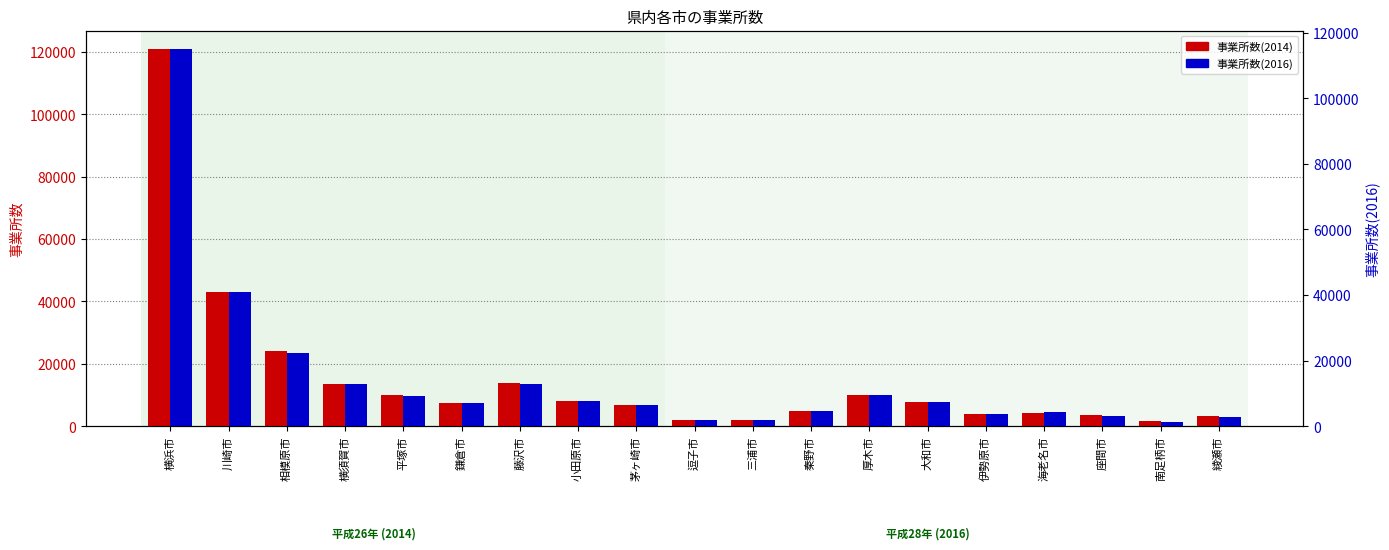

What position from the left is 海老名市?

16